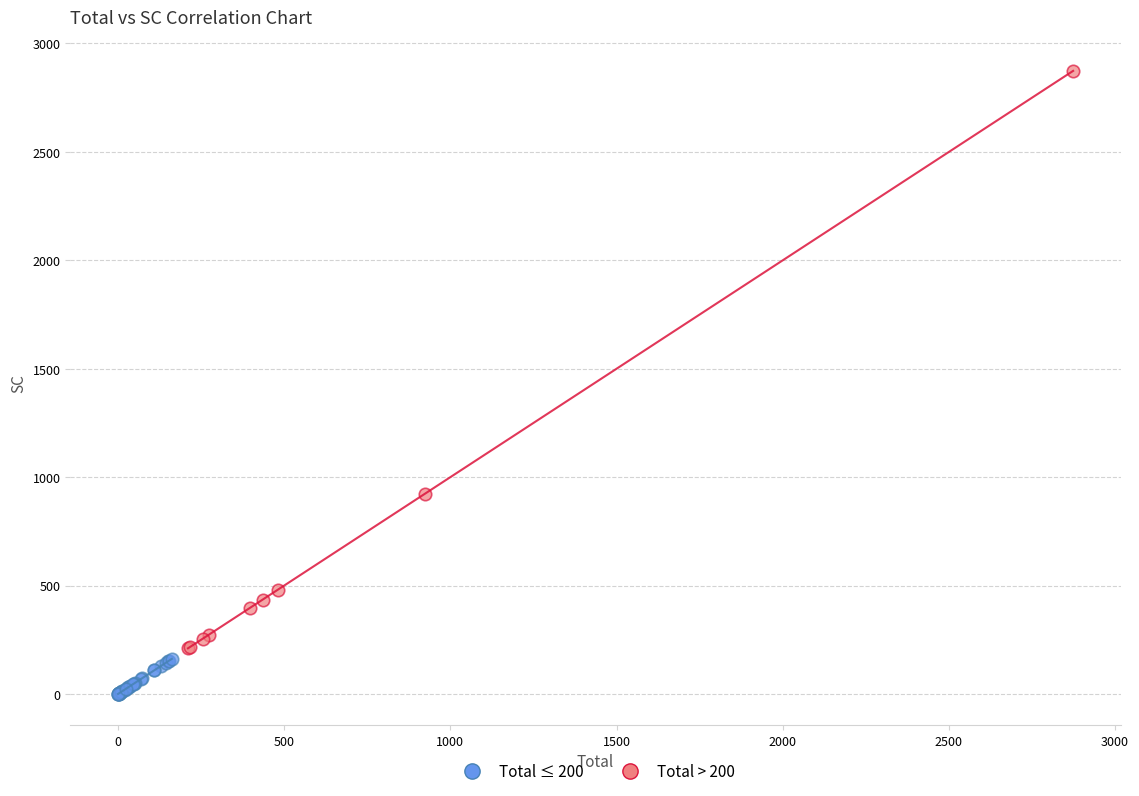

Which series contains the highest Y value?

Total > 200